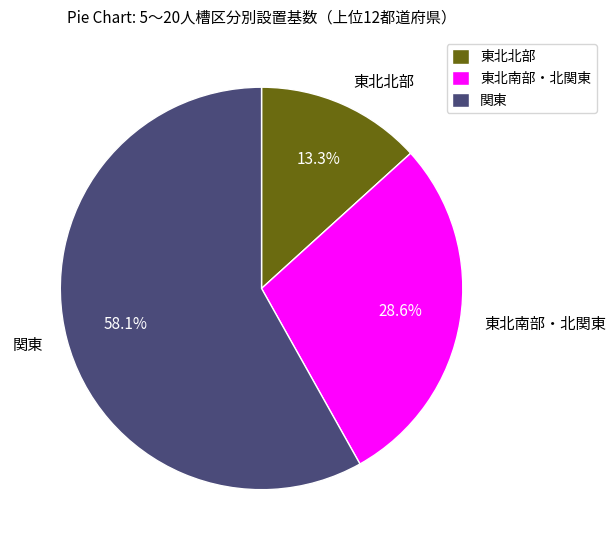

Which has a higher value, 関東 or 東北南部・北関東?

関東